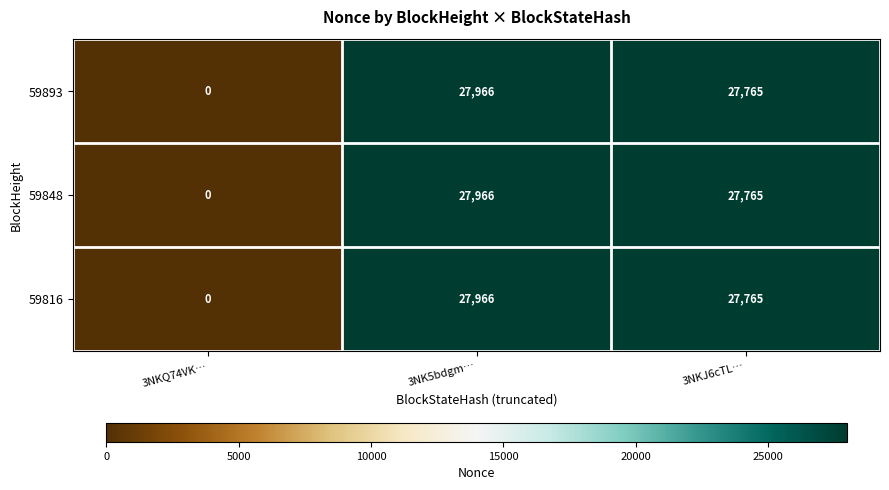

What is the average value of the 59848 series?

18577